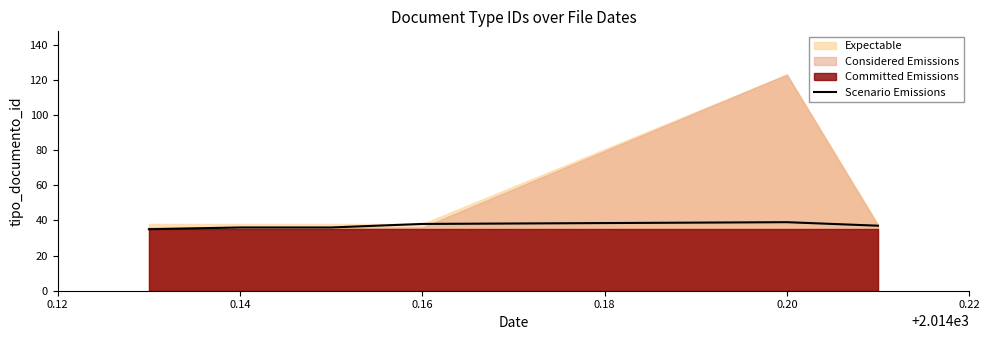

Which category has the highest value across all series?

0.20